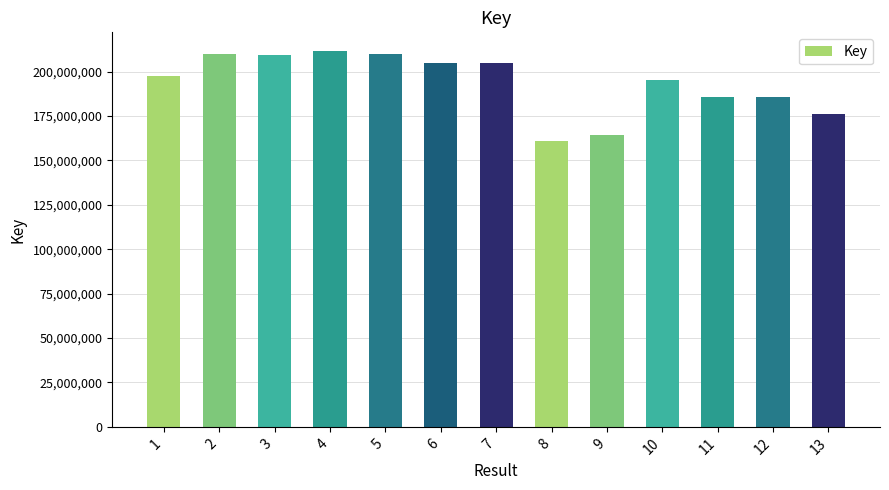

What is the value of the 5th bar from the left?

210004459